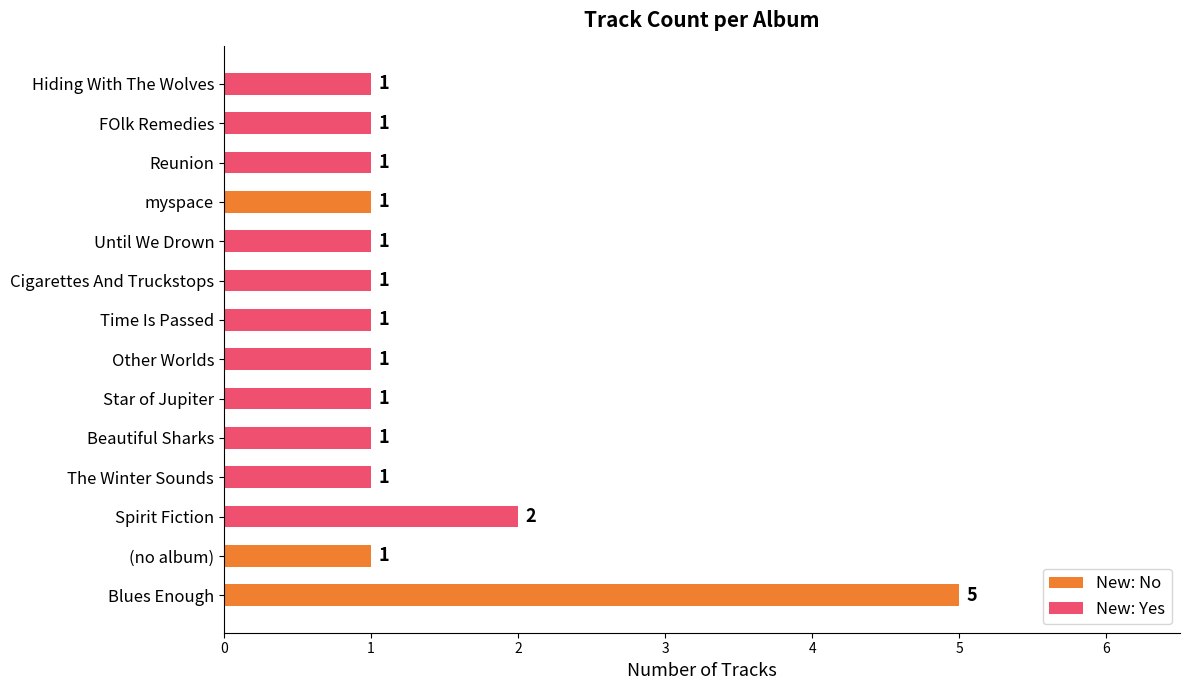

What is the change in value from Blues Enough to myspace?

-4